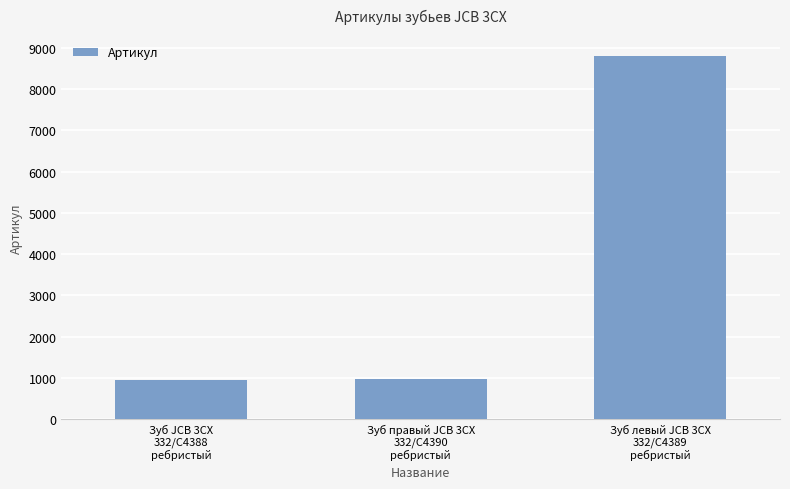

Are the bars horizontal?

No